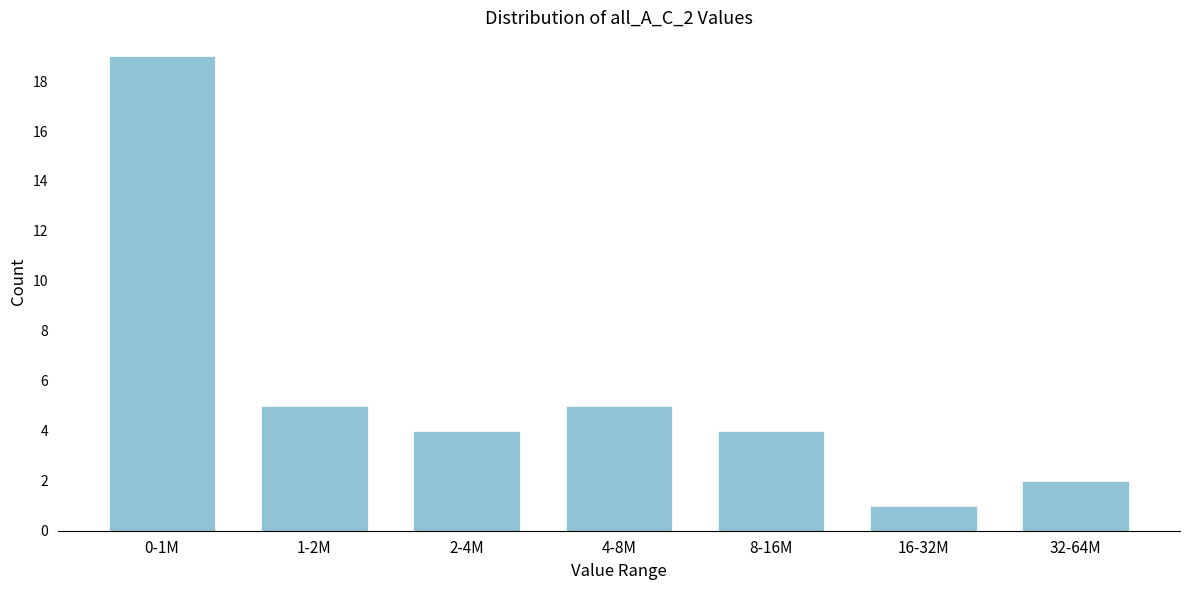

Reading left to right, what are all the values shown in this chart?

19	5	4	5	4	1	2